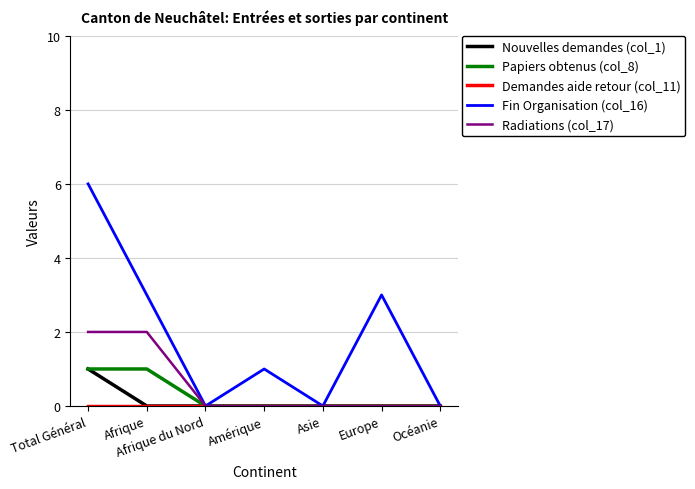

The Radiations (col_17) series shows 3 at Total Général. True or false?

False